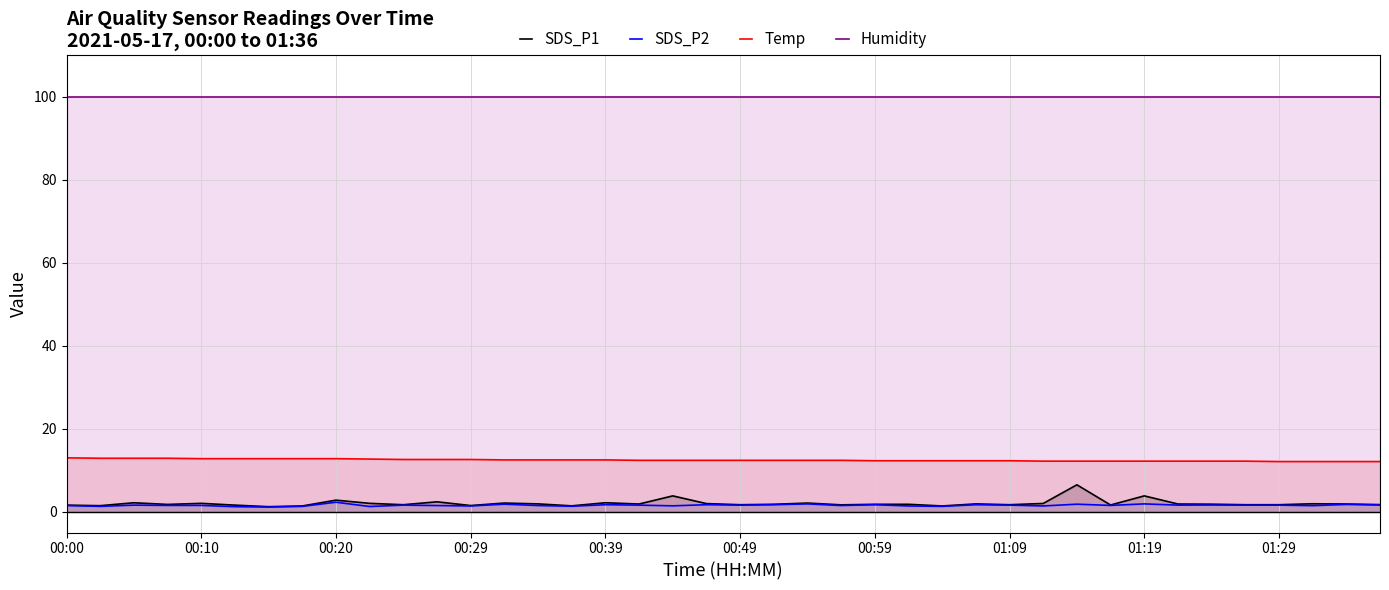

What is the maximum value shown in the chart?

99.9